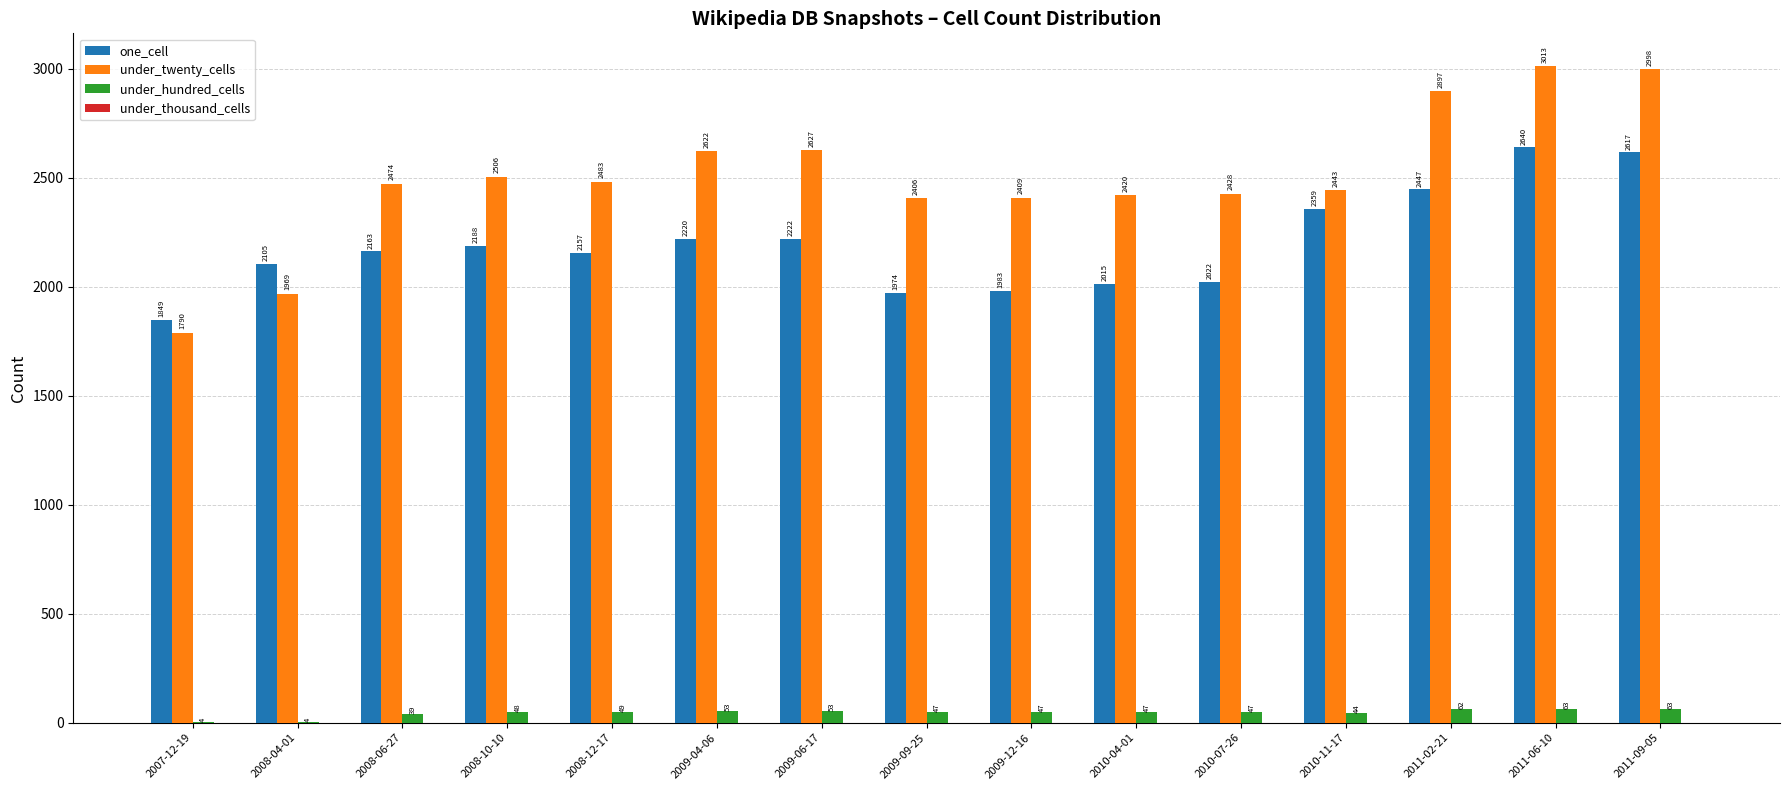

Between 2009-04-06 and 2010-07-26, which series saw the biggest shift?

one_cell